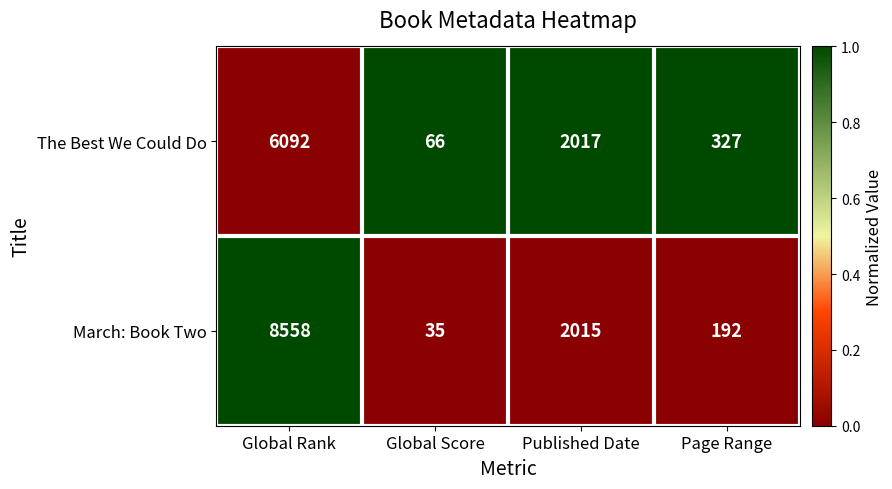

How many series are shown in this chart?

2